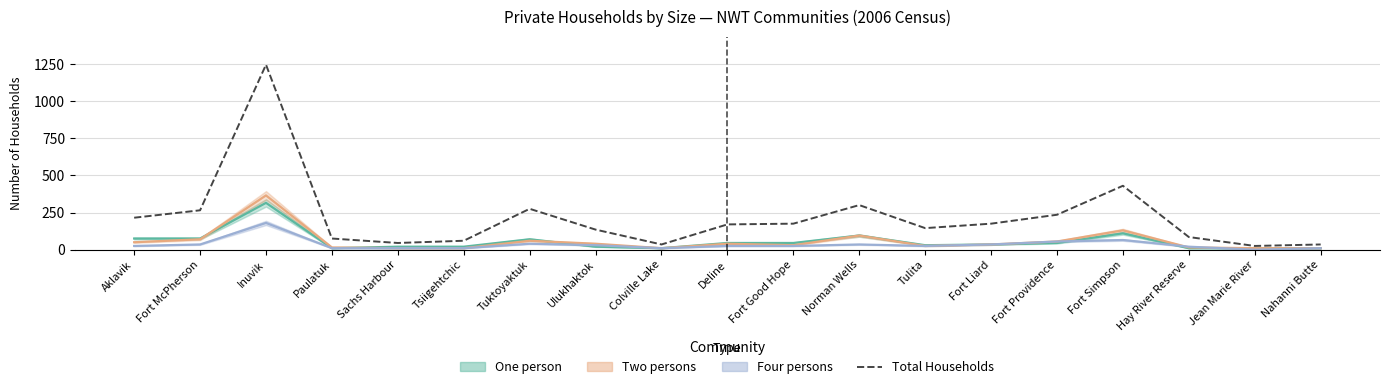

What is the value of the 5th point from the left?

45